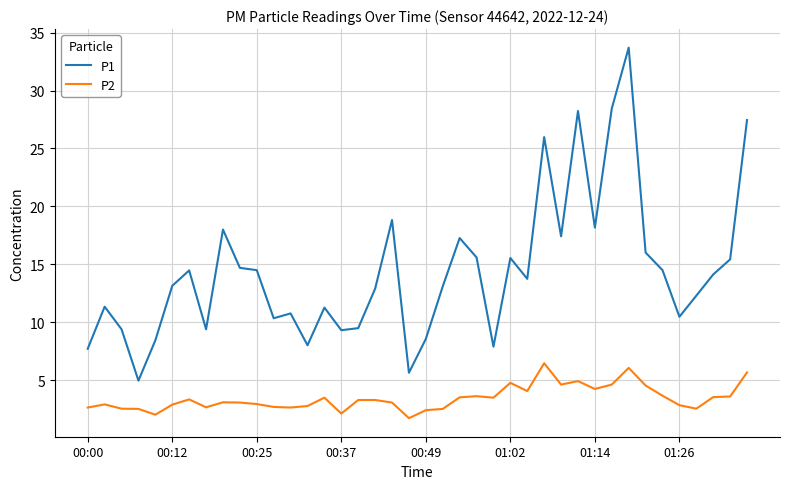

True or false: P2 and P1 intersect in this chart.

False